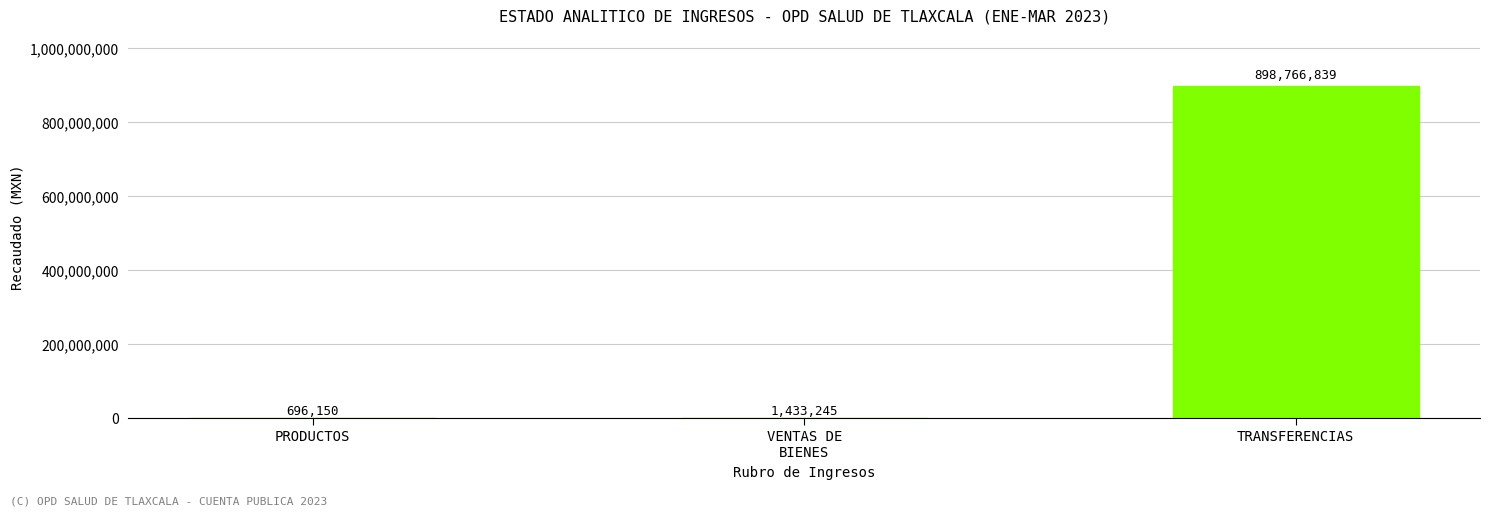

What is the greatest value displayed?

898766839